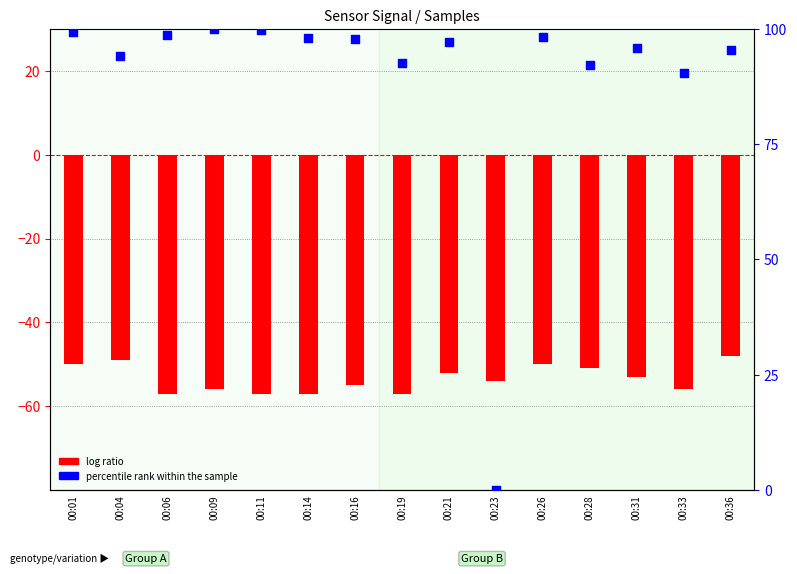

What is the total value across all series at 00:16?

42.7